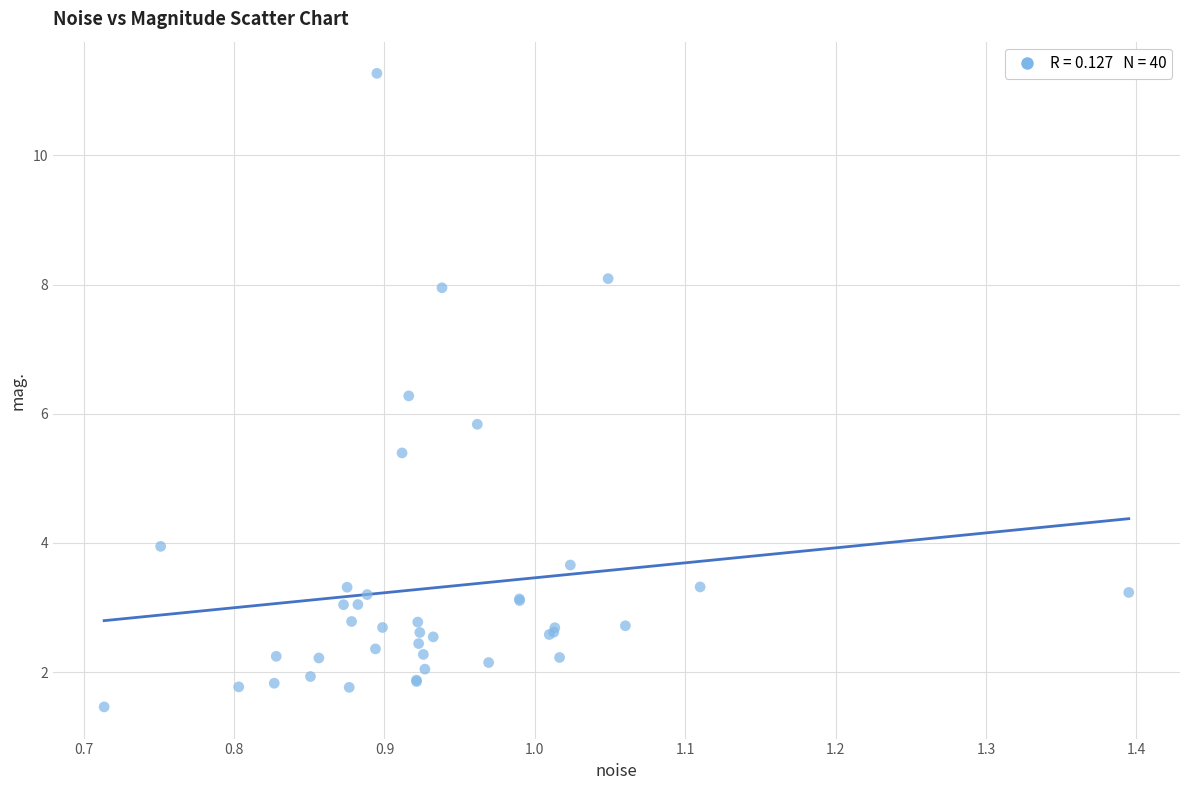

What Y value in the scatter plot is closest to 6?

5.8